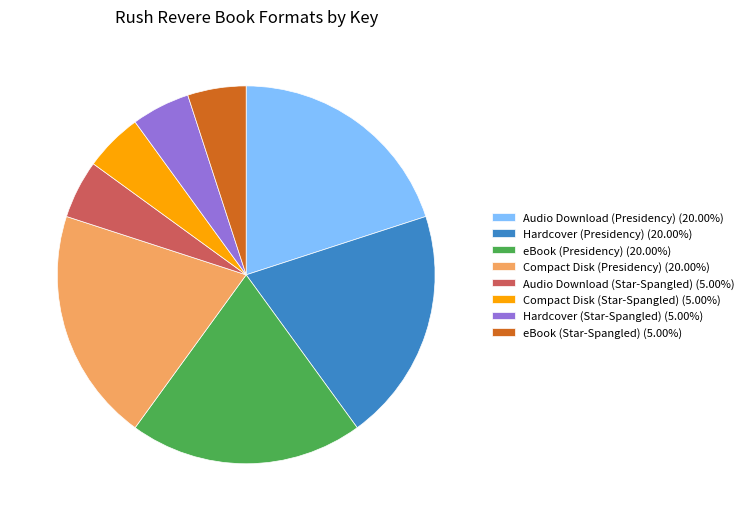

Approximately how many times larger is the value at Audio Download (Presidency) compared to eBook (Presidency)?

1.0